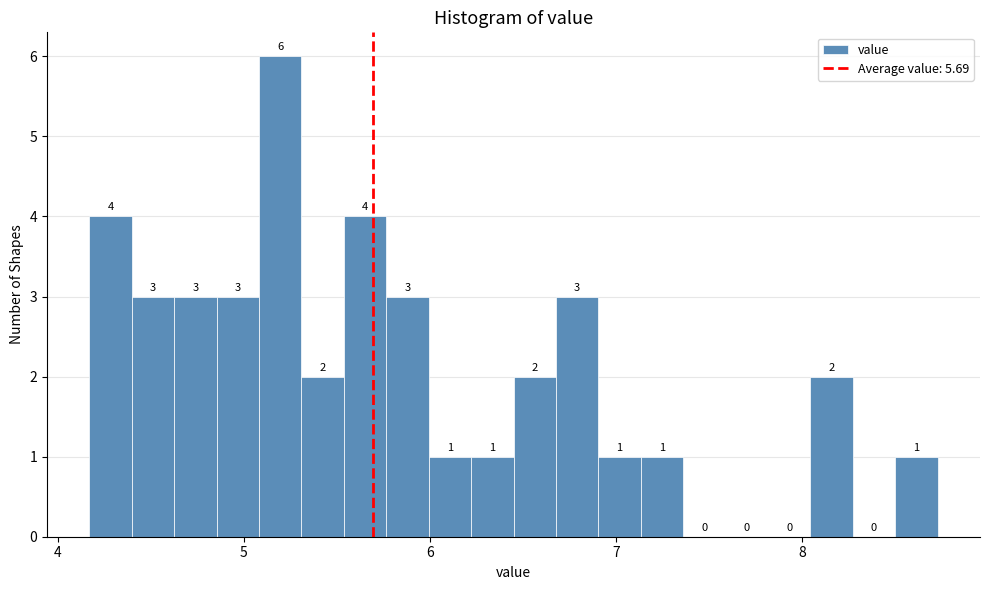

Read against the x-axis, roughly where is the centre of the tallest bar?

5.2